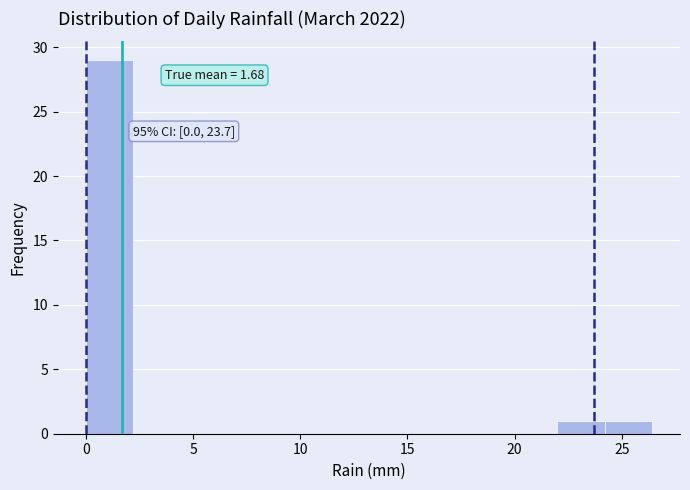

Which range on the x-axis has the tallest bar?

0.0 to 2.2